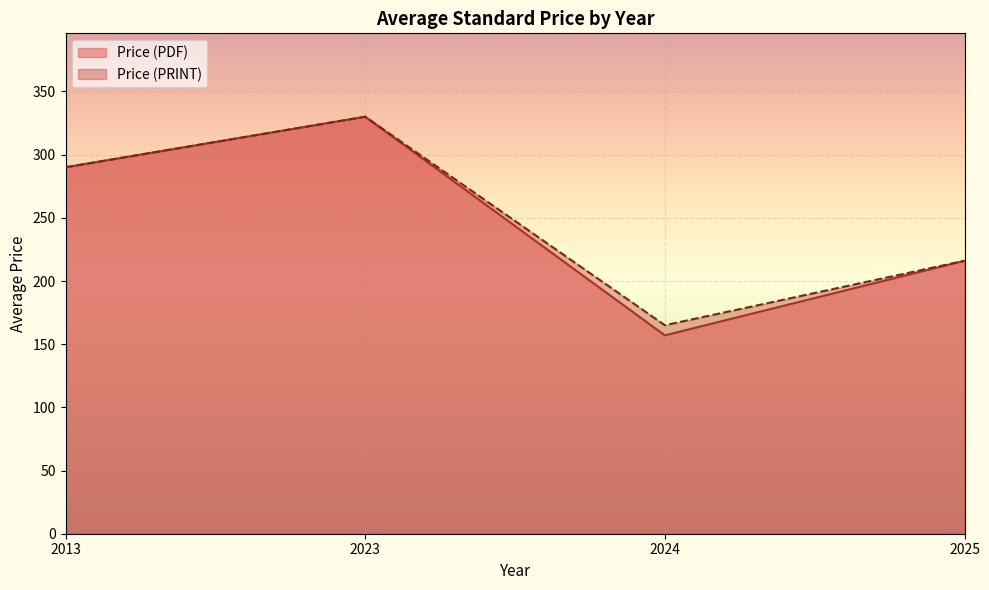

How many lines are shown in the chart?

2